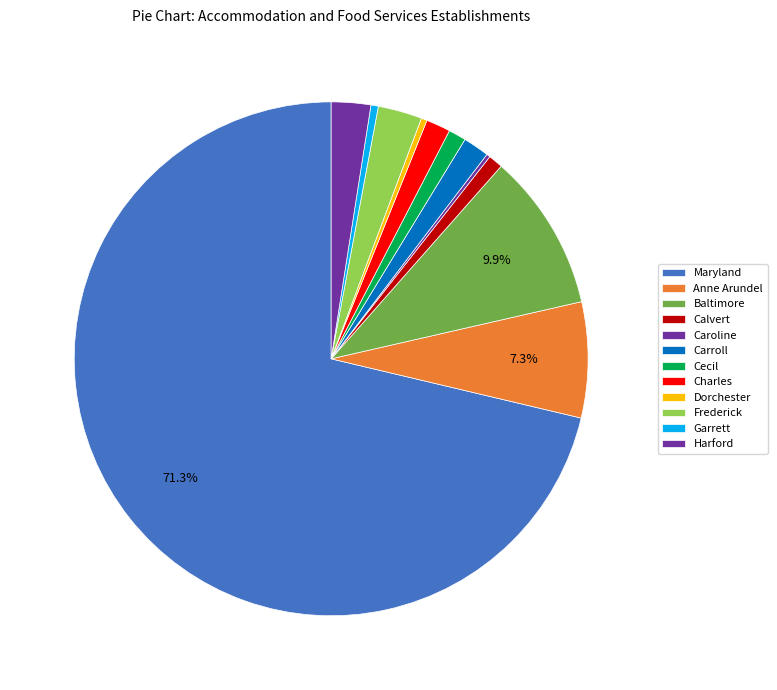

Which has a higher value, Baltimore or Charles?

Baltimore